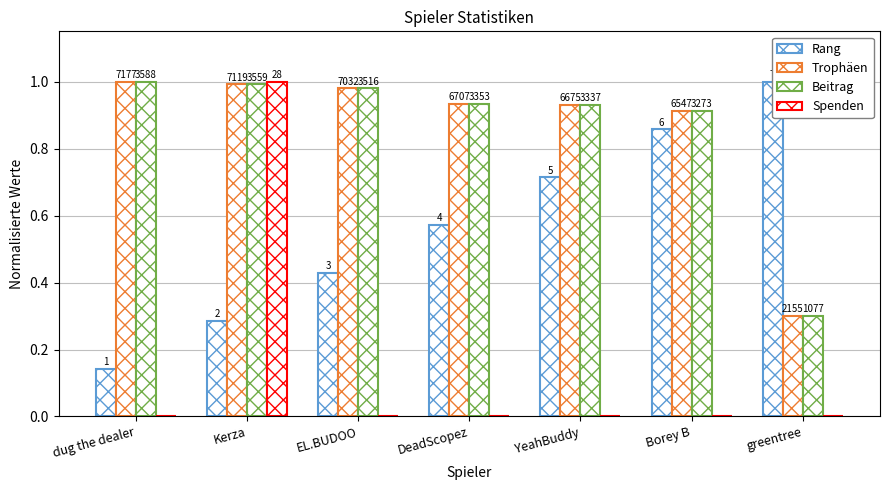

Reading right to left, transcribe all the data shown in this chart.

Rang: greentree=1.0	Borey B=0.9	YeahBuddy=0.7	DeadScopez=0.6	EL.BUDOO=0.4	Kerza=0.3	dug the dealer=0.1
Trophäen: greentree=0.3	Borey B=0.9	YeahBuddy=0.9	DeadScopez=0.9	EL.BUDOO=1.0	Kerza=1.0	dug the dealer=1.0
Beitrag: greentree=0.3	Borey B=0.9	YeahBuddy=0.9	DeadScopez=0.9	EL.BUDOO=1.0	Kerza=1.0	dug the dealer=1.0
Spenden: greentree=0.0	Borey B=0.0	YeahBuddy=0.0	DeadScopez=0.0	EL.BUDOO=0.0	Kerza=1.0	dug the dealer=0.0